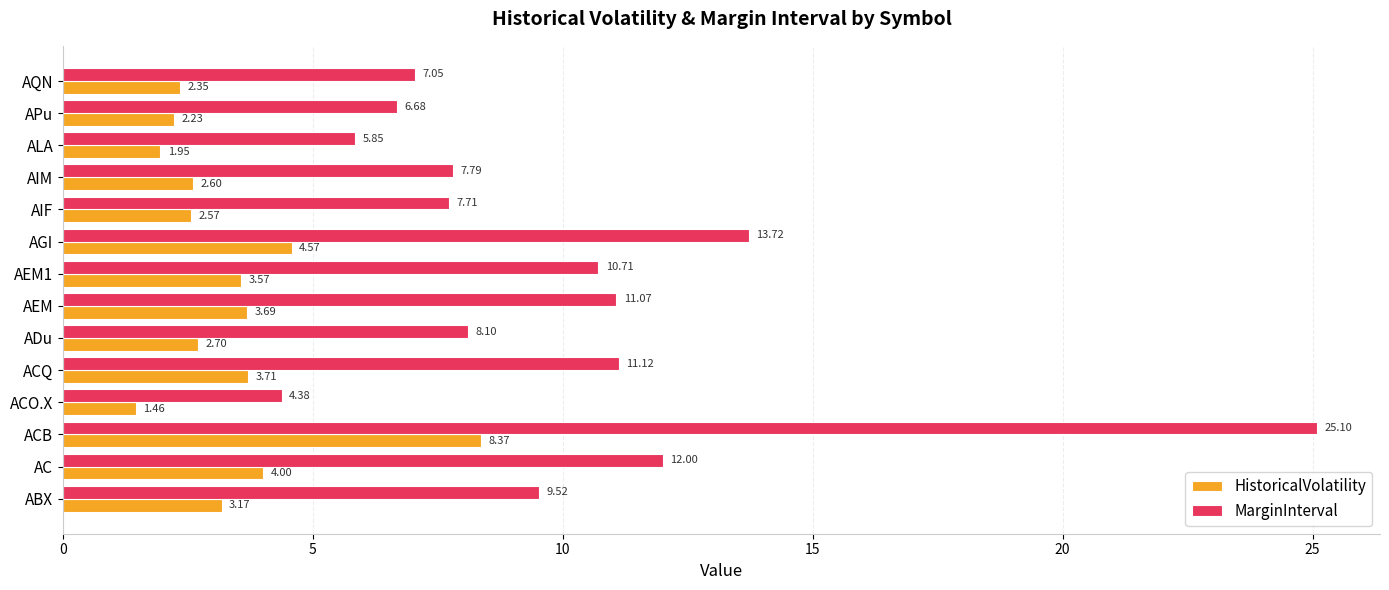

Rank the series by their average value, from lowest to highest.

HistoricalVolatility, MarginInterval